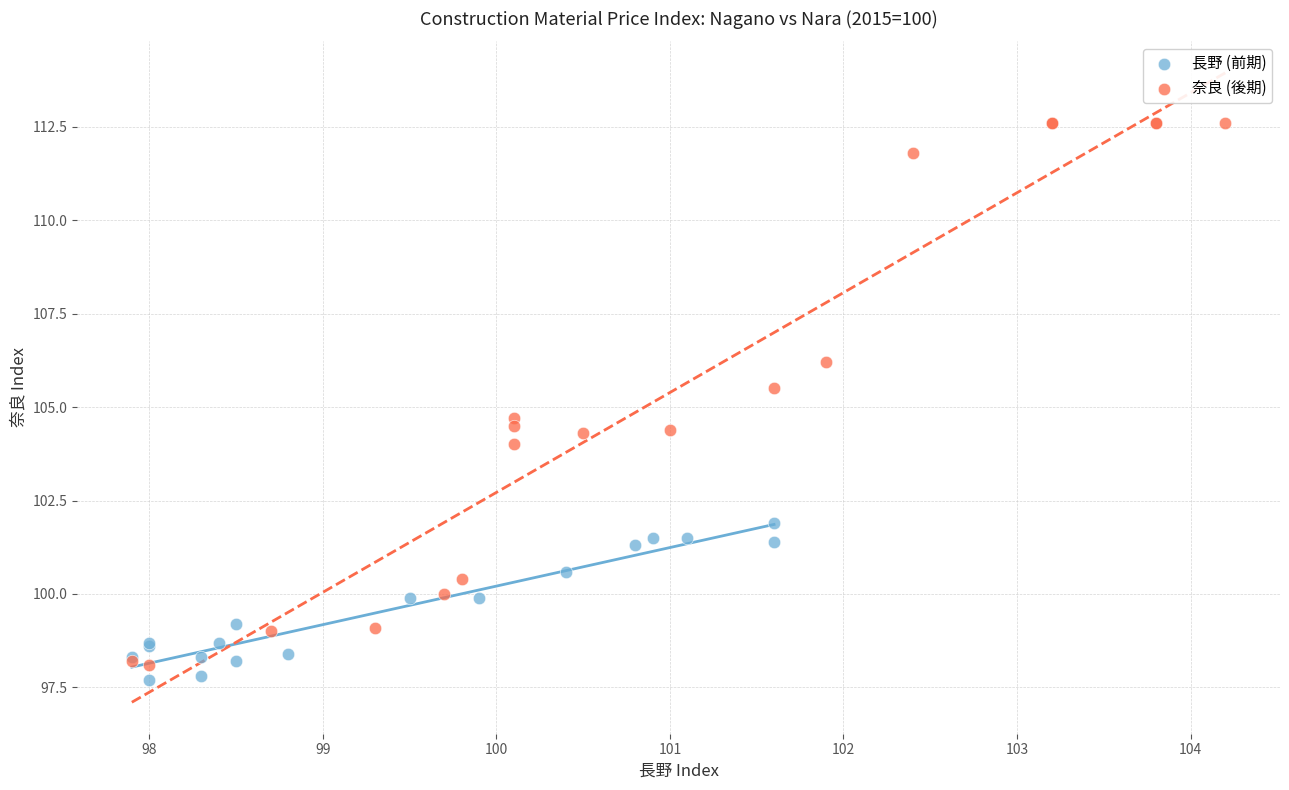

Which series contains the highest Y value?

奈良 (後期)